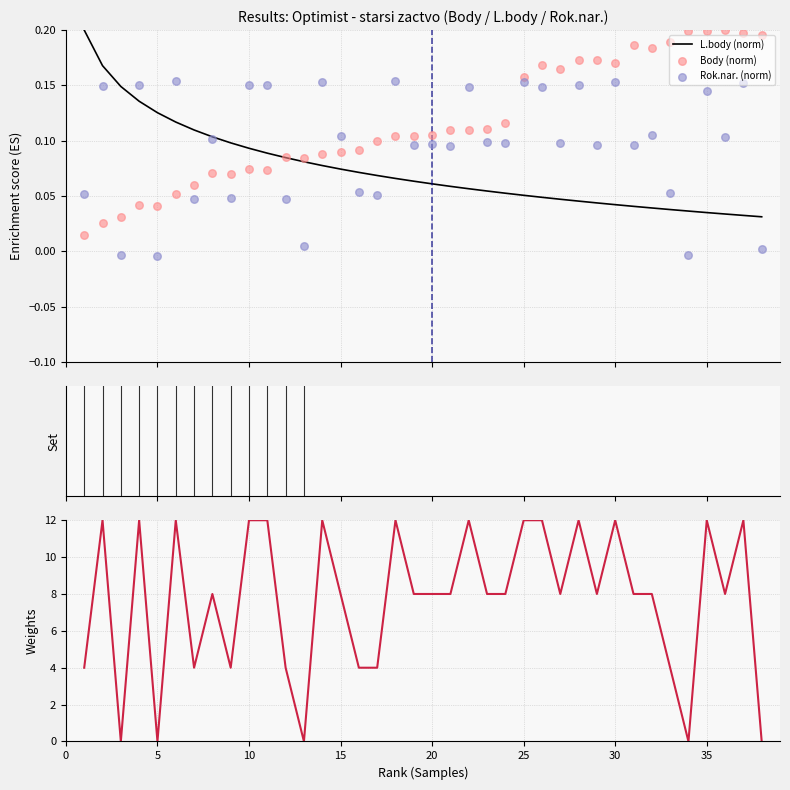

Which series has the largest total across all categories?

Rok.nar. (scaled)